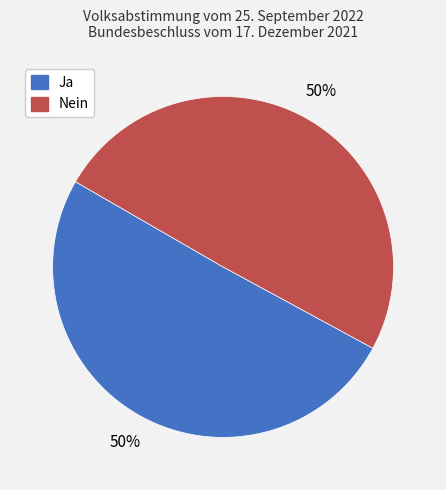

Is the sum of Nein and Ja greater than half?

Yes